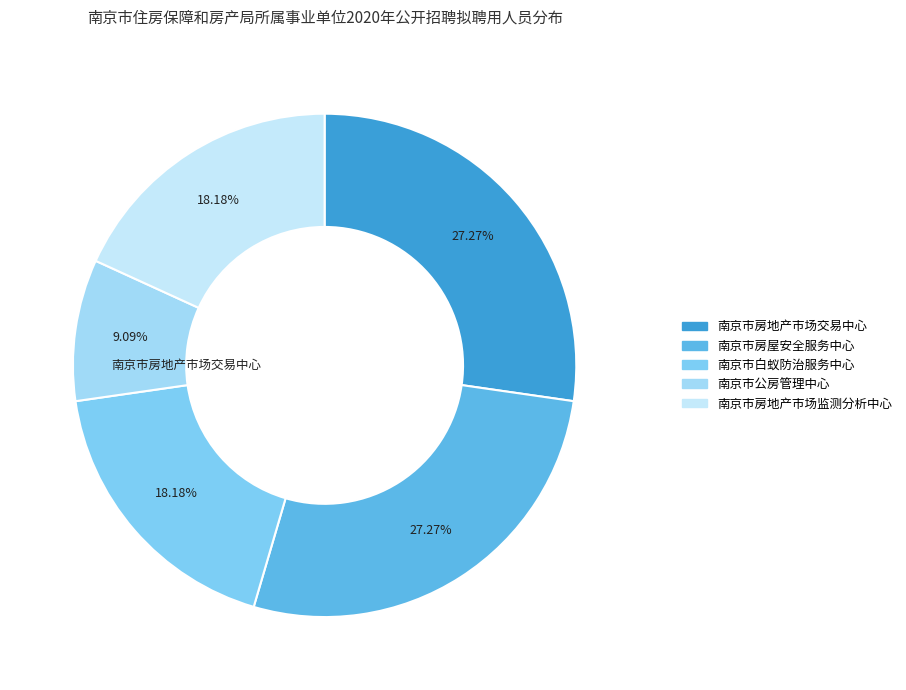

Is 南京市白蚁防治服务中心 the majority of the pie?

No